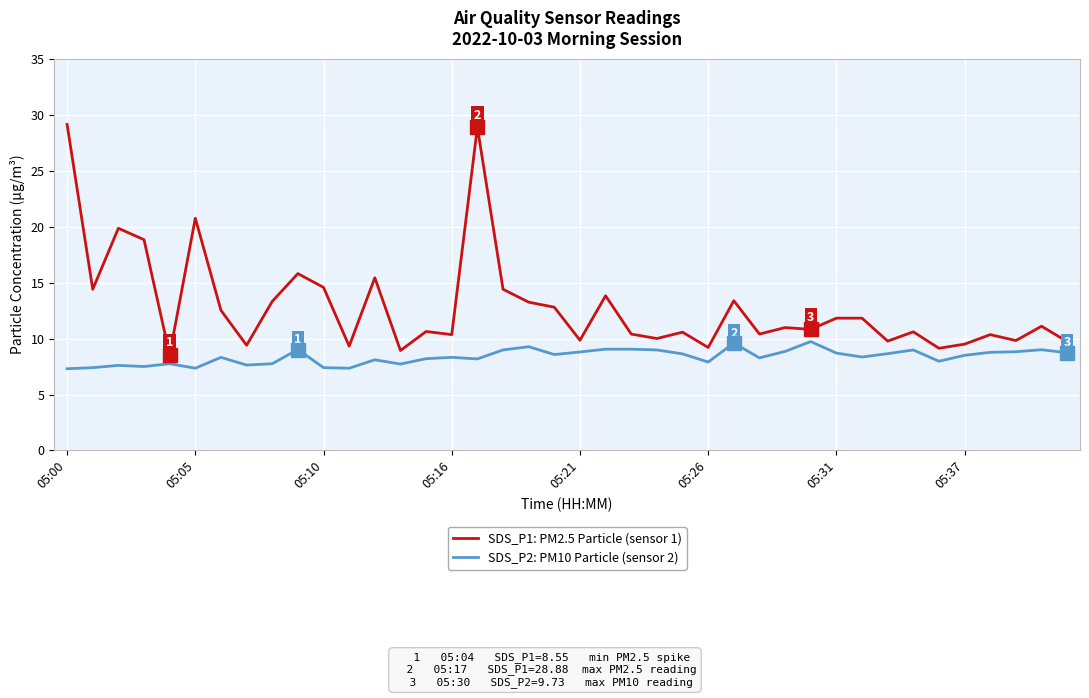

Rank the series by their maximum value, from lowest to highest.

SDS_P2: PM10 Particle (sensor 2), SDS_P1: PM2.5 Particle (sensor 1)